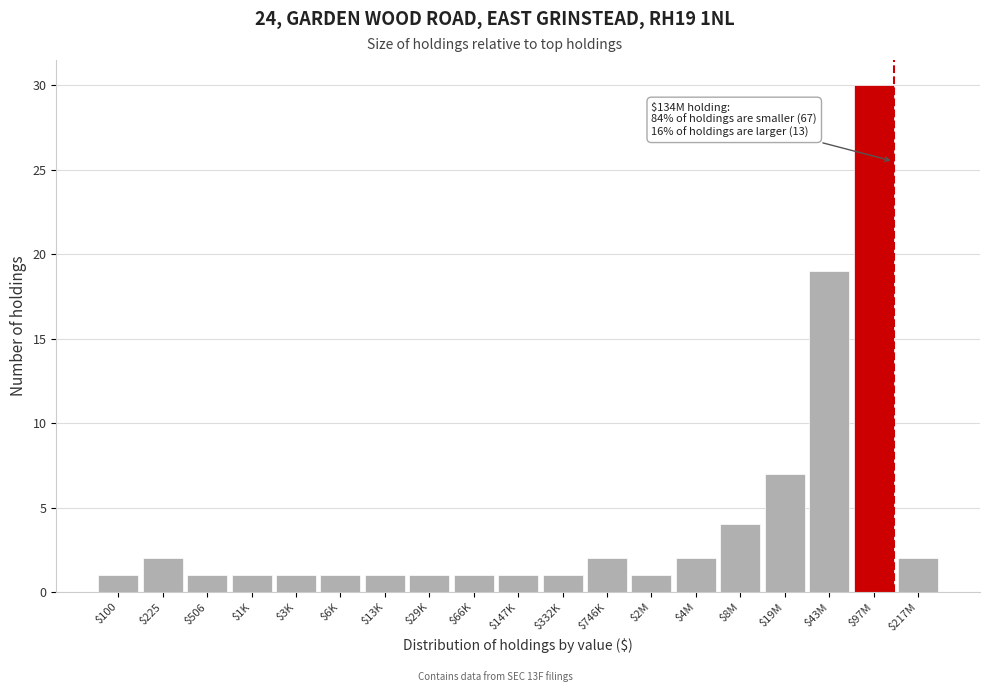

Reading right to left, what are all the values shown in this chart?

2	30	19	7	4	2	1	2	1	1	1	1	1	1	1	1	1	2	1